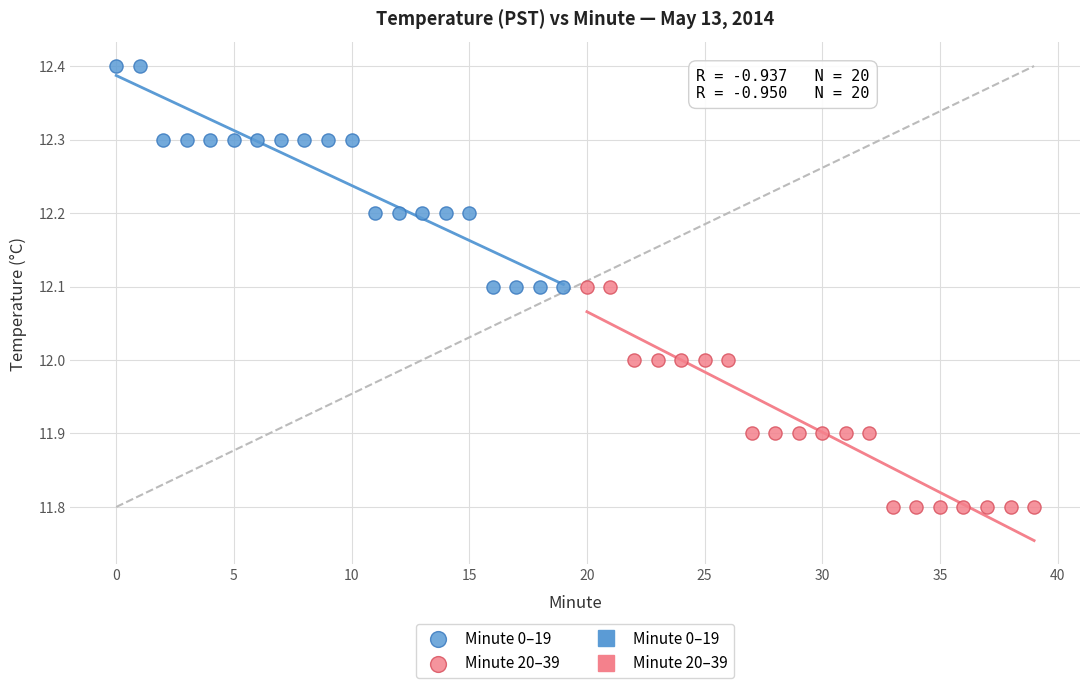

Which series contains the lowest Y value?

Minute 20–39